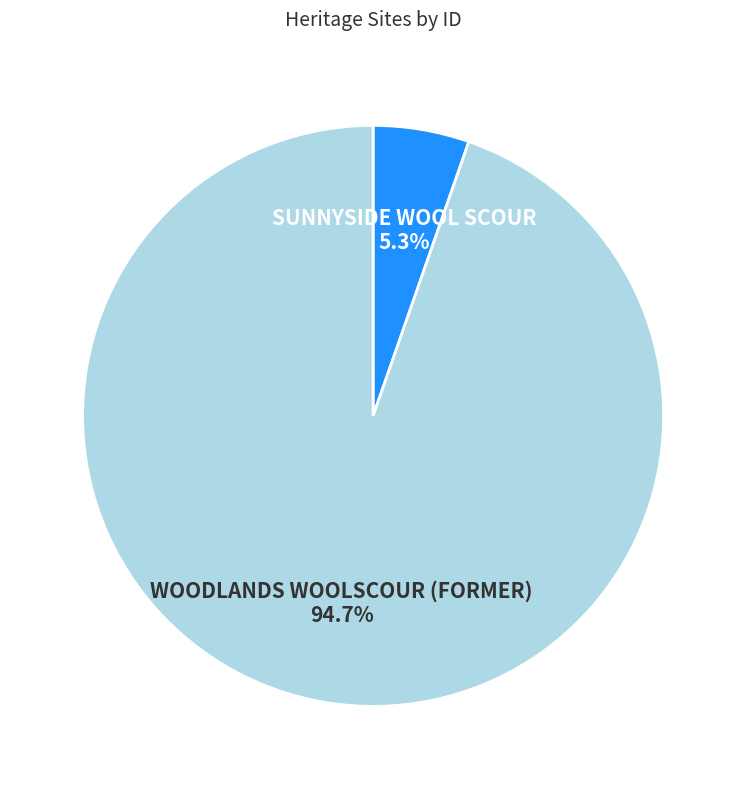

What percentage is the SUNNYSIDE WOOL SCOUR slice, to the nearest percent?

5%